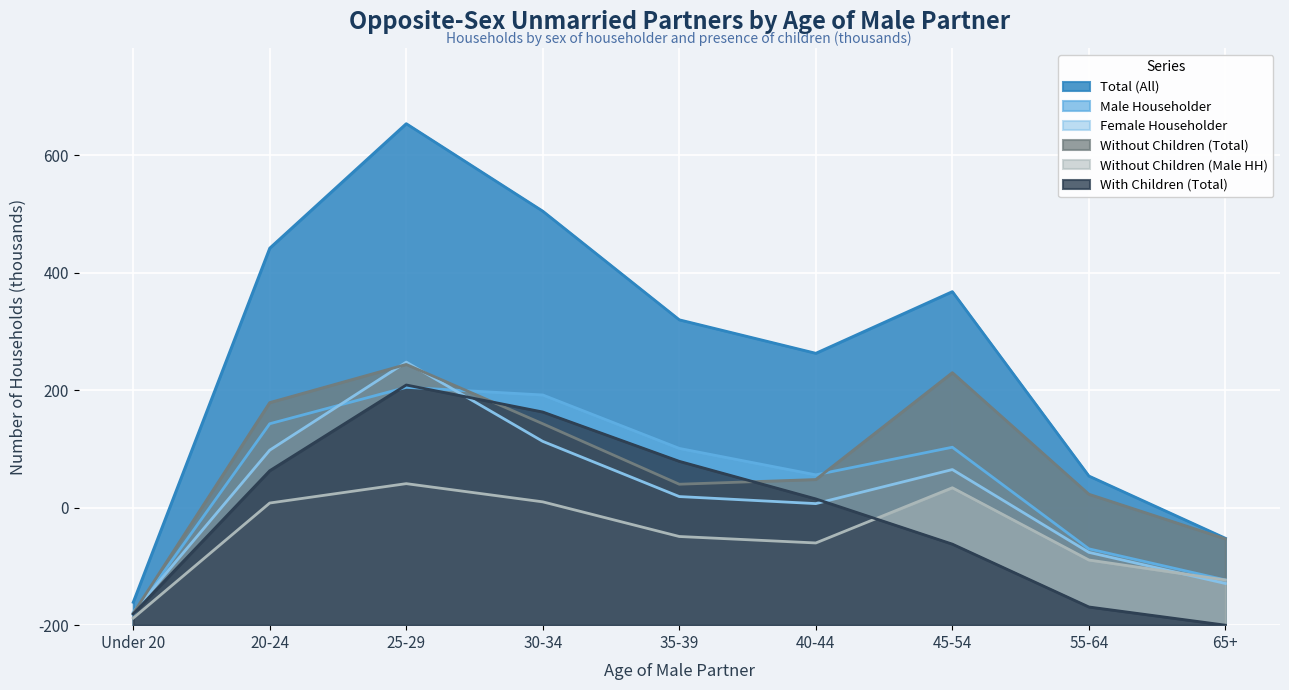

What position from the left is 45-54?

7